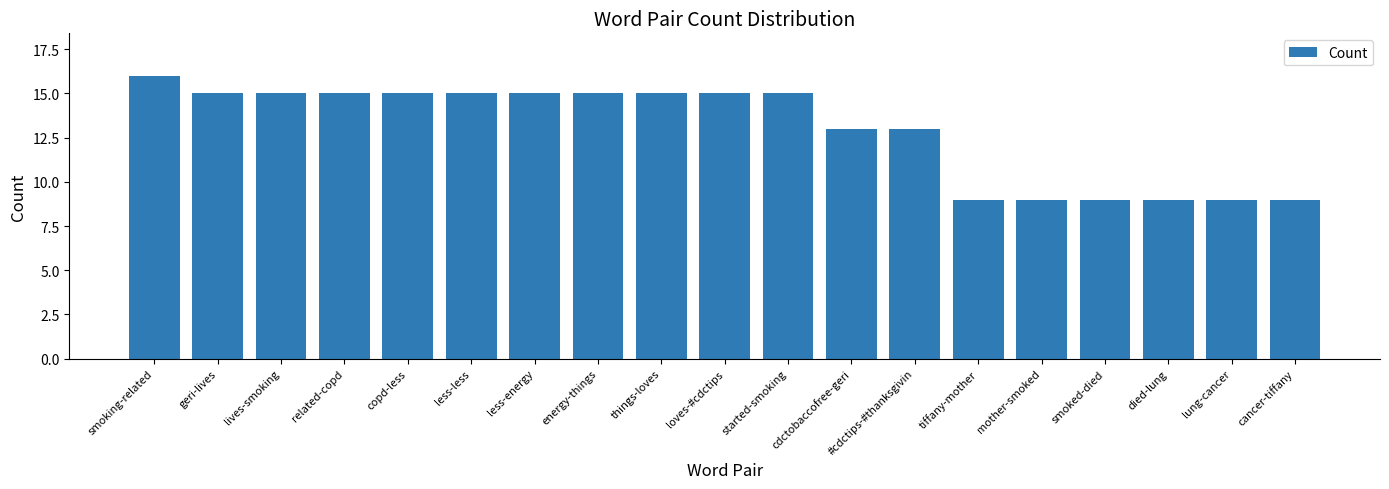

At which category does the chart reach its peak across all series?

smoking-related